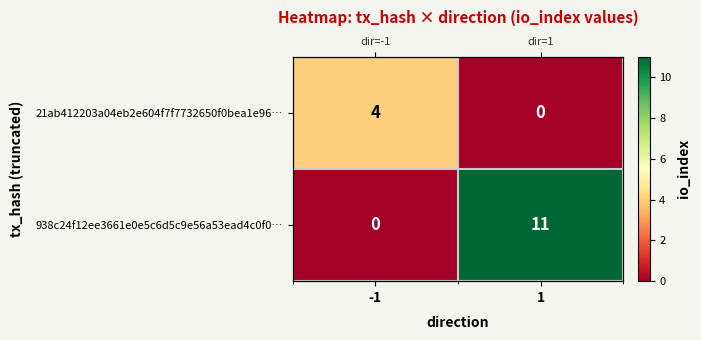

What is the sum of the 938c24f12ee3661e0e5c6d5c9e56a53ead4c0f0… values at 1 and -1?

11